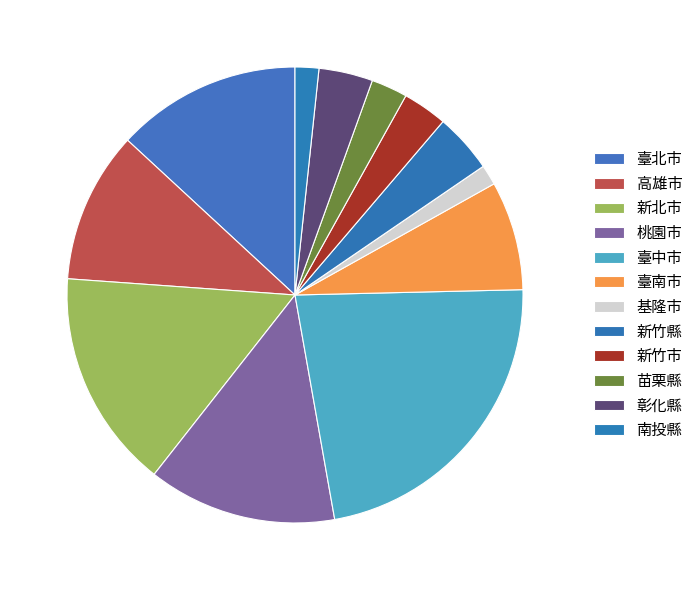

Count the number of slices in the pie.

12